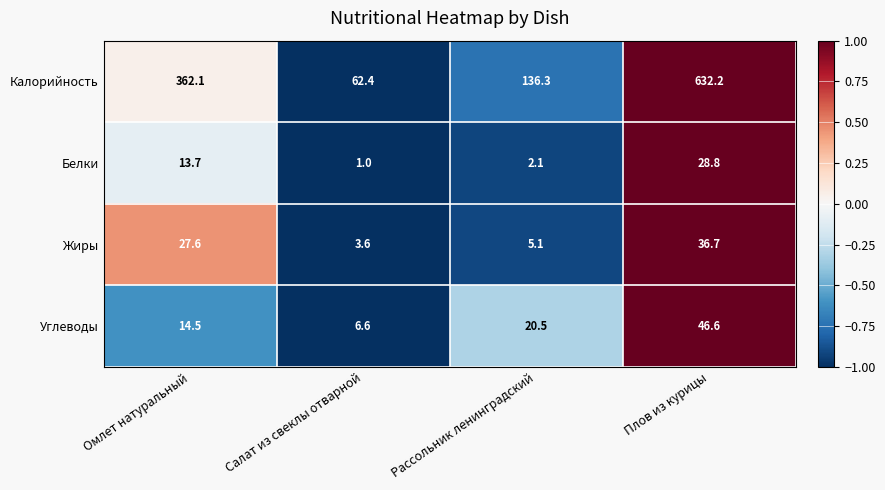

What is the difference between the maximum and minimum values in the Калорийность series?

569.8